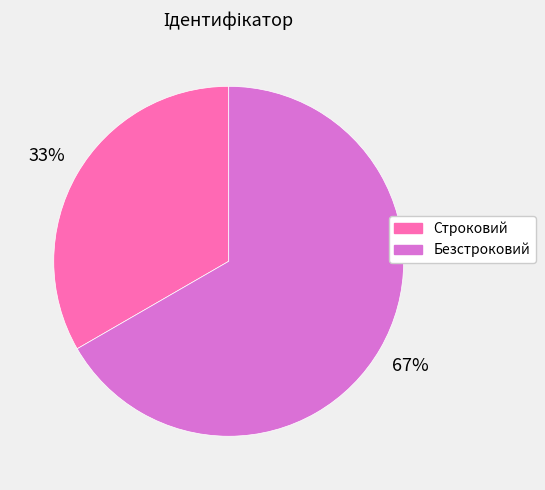

The Строковий slice represents 33% of the pie. True or false?

True